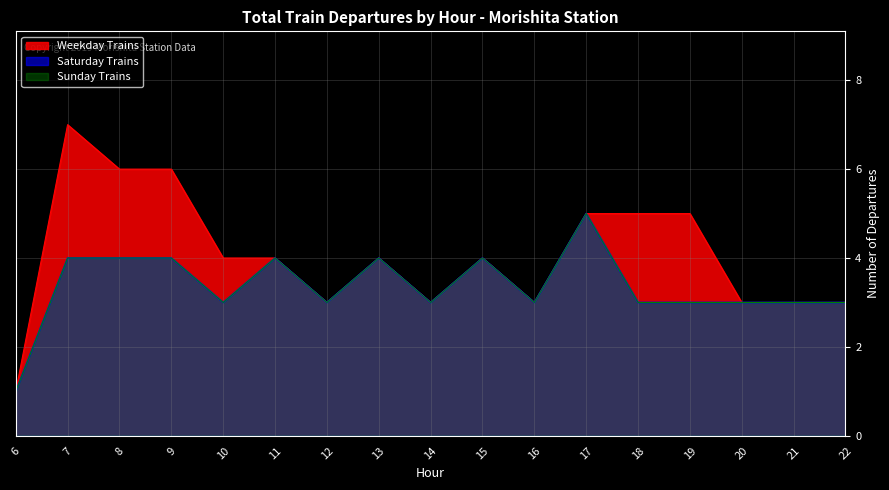

How many Weekday Trains values are between 3 and 5?

13